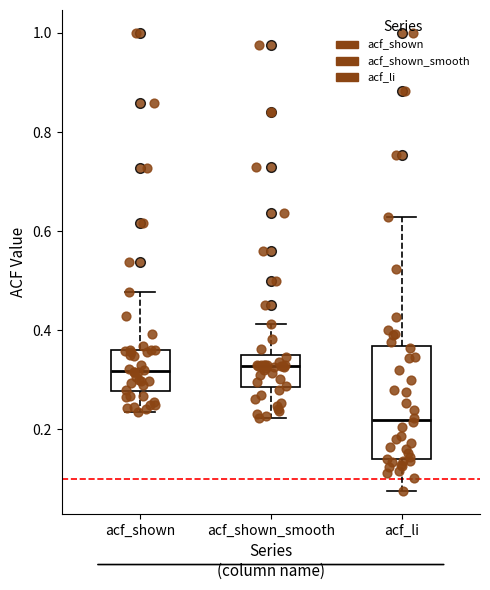

Reading left to right, transcribe this box plot: for each box, give where its median line is, the range the box spans, and where its two whiskers end, as read against the y-axis. The values are not printed on the chart, so give them approximately, as read against the axis.

acf_shown: median 0.32, box 0.28 to 0.36, whiskers 0.24 to 0.48
acf_shown_smooth: median 0.32, box 0.28 to 0.36, whiskers 0.22 to 0.42
acf_li: median 0.22, box 0.14 to 0.36, whiskers 0.08 to 0.62